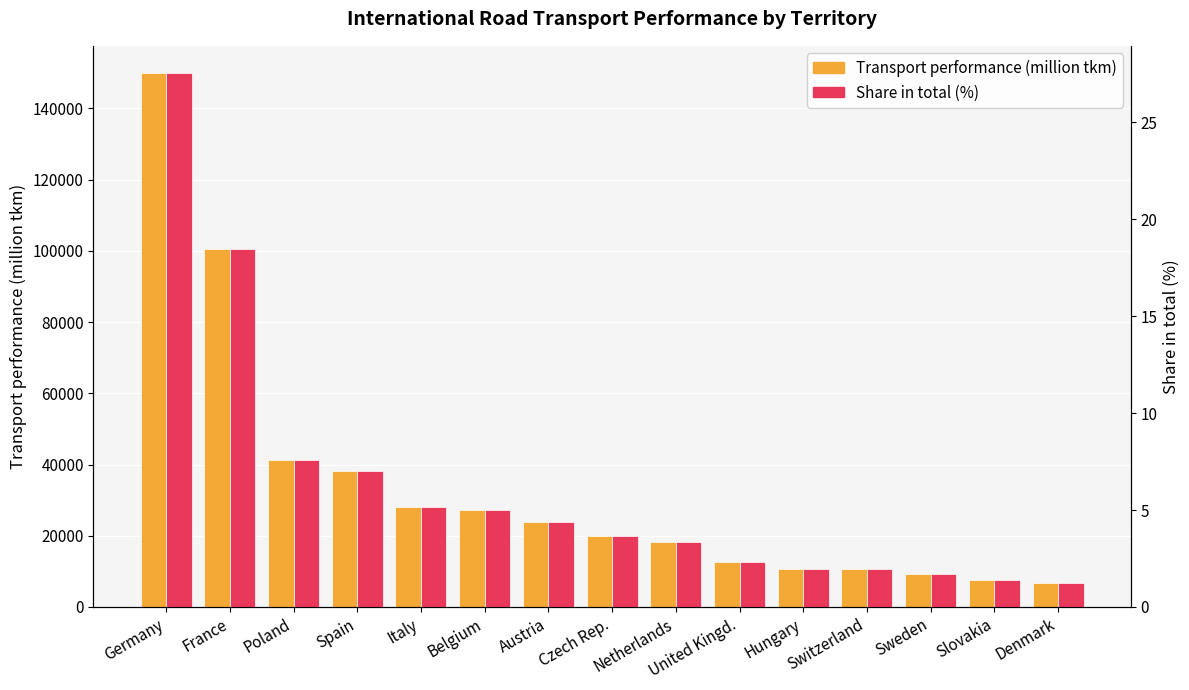

Rank the series by their maximum value, from lowest to highest.

Share in total (%), Transport performance (million tkm)